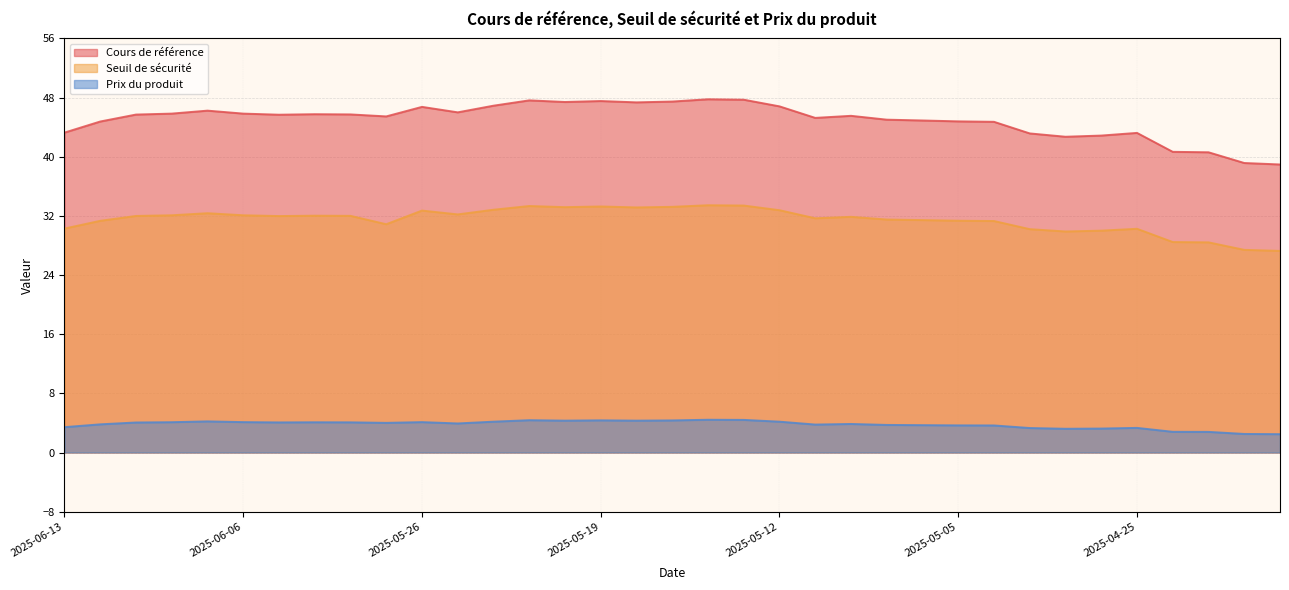

What is the maximum value for Cours de référence?

47.8